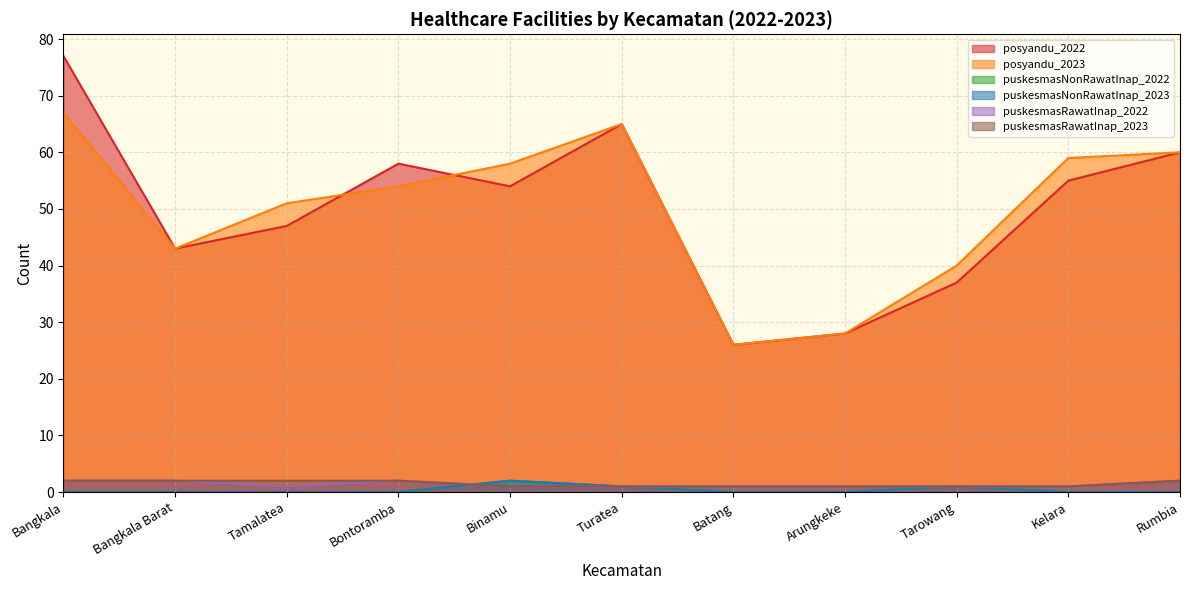

What is the sum of the posyandu_2023 values at Batang and Bangkala Barat?

69